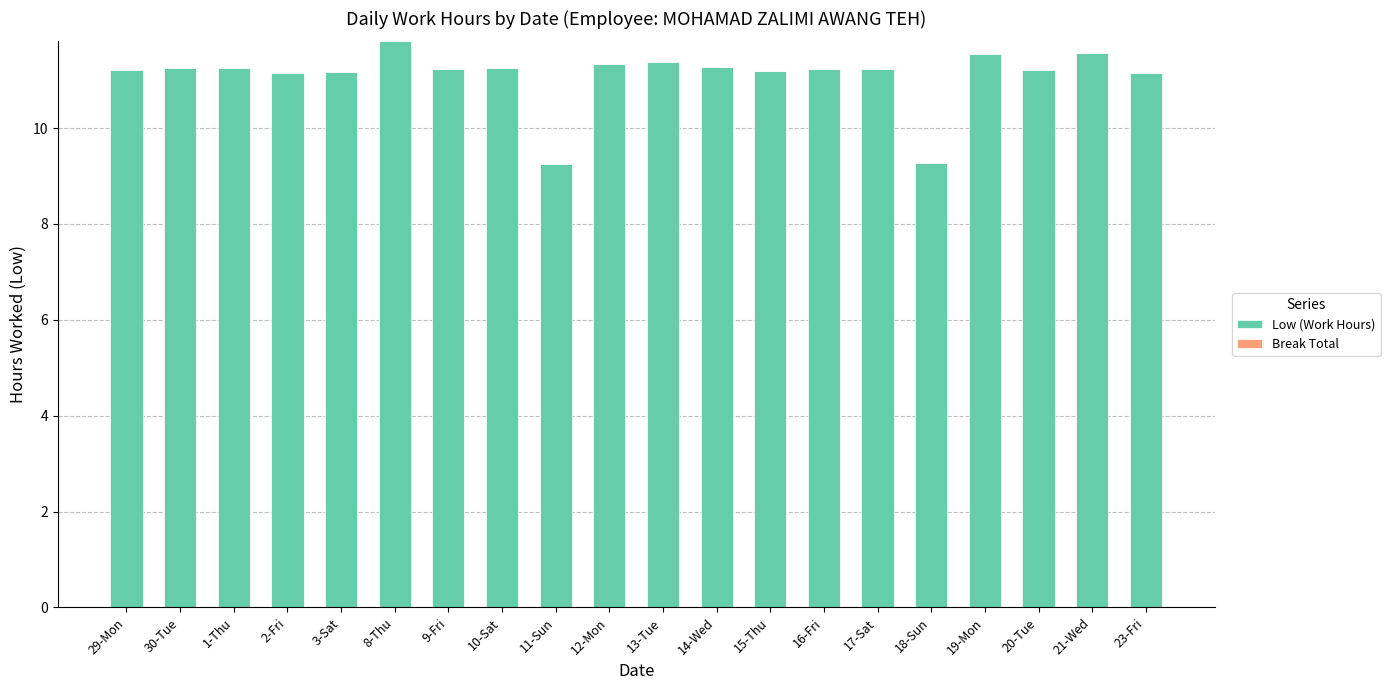

What is the sum of all values?

222.0